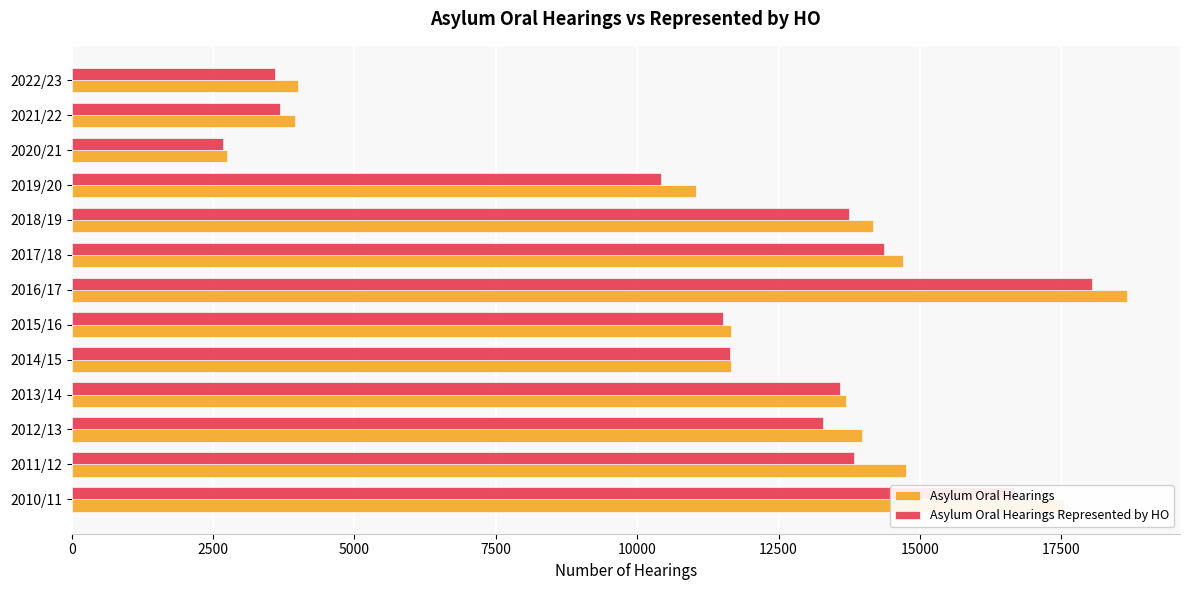

What is the sum of all Asylum Oral Hearings values?

152560